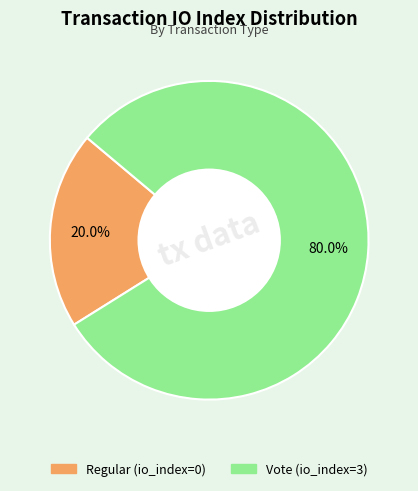

Which category accounts for the majority?

Vote